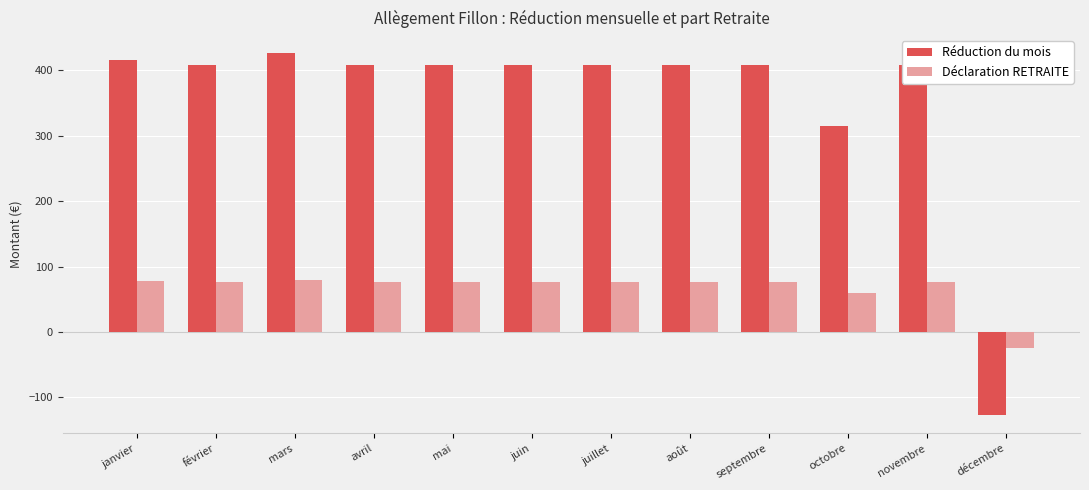

At novembre, list the series in order from smallest to largest.

Déclaration RETRAITE, Réduction du mois